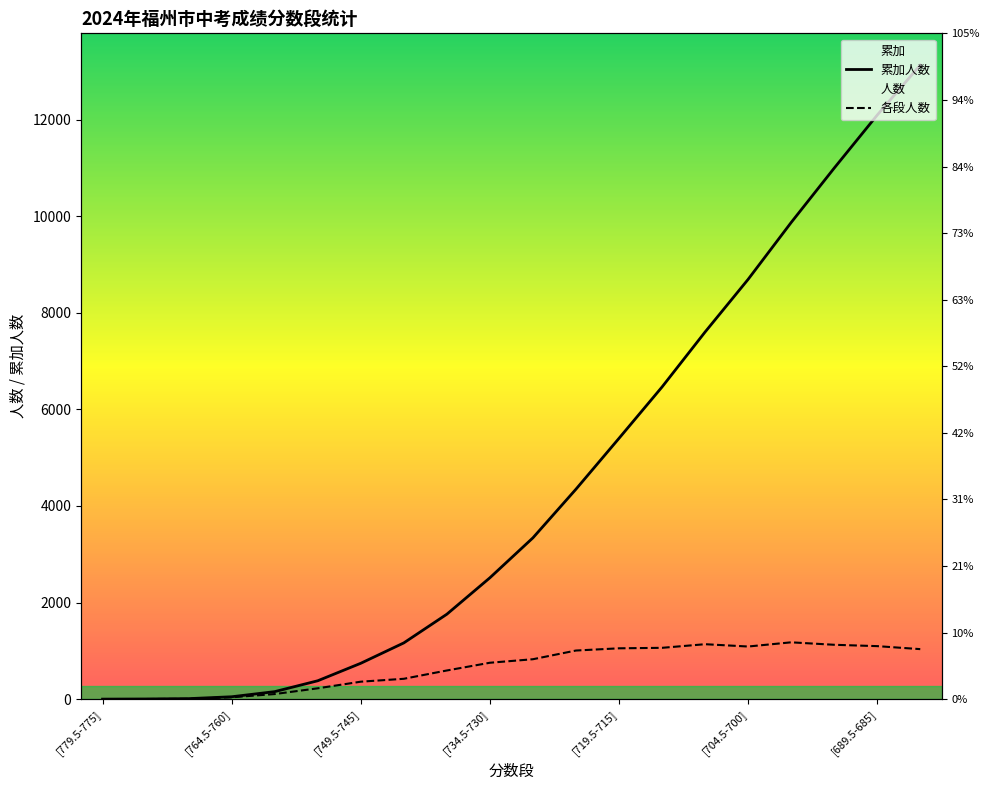

At which label does 各段人数 reach its minimum?

[779.5-775]